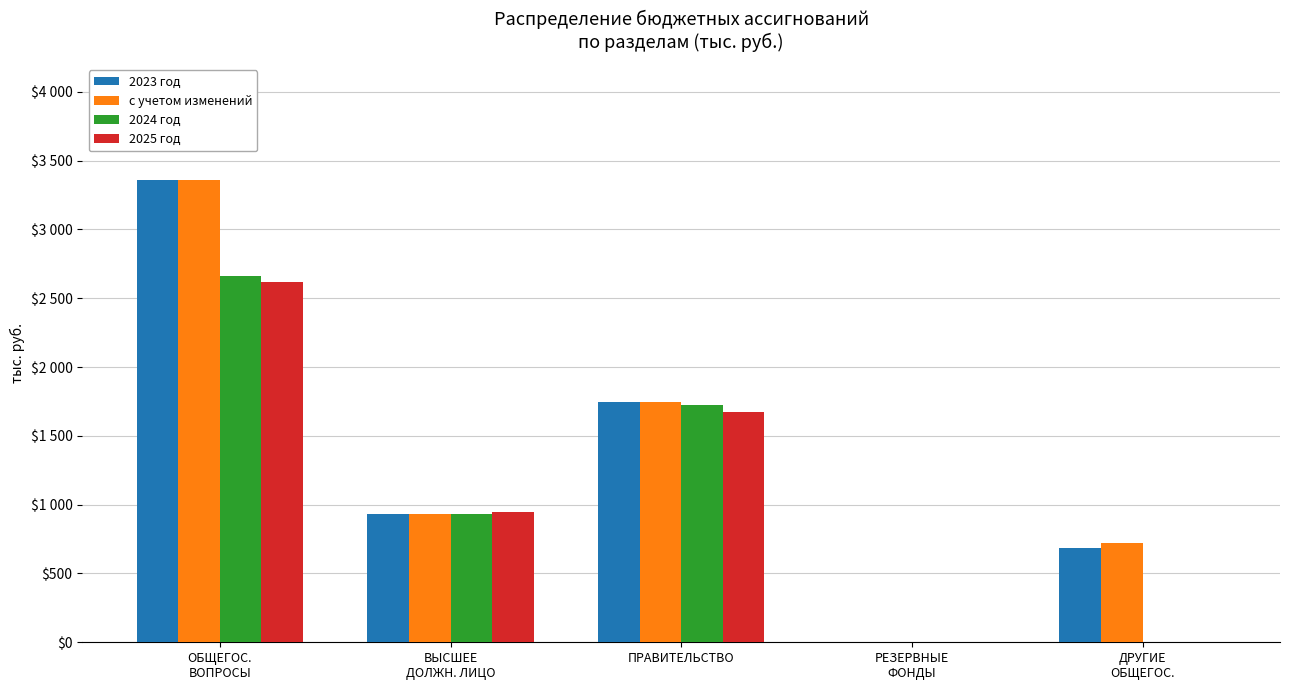

Is it true that 2025 год equals 2963.4 at ПРАВИТЕЛЬСТВО?

False